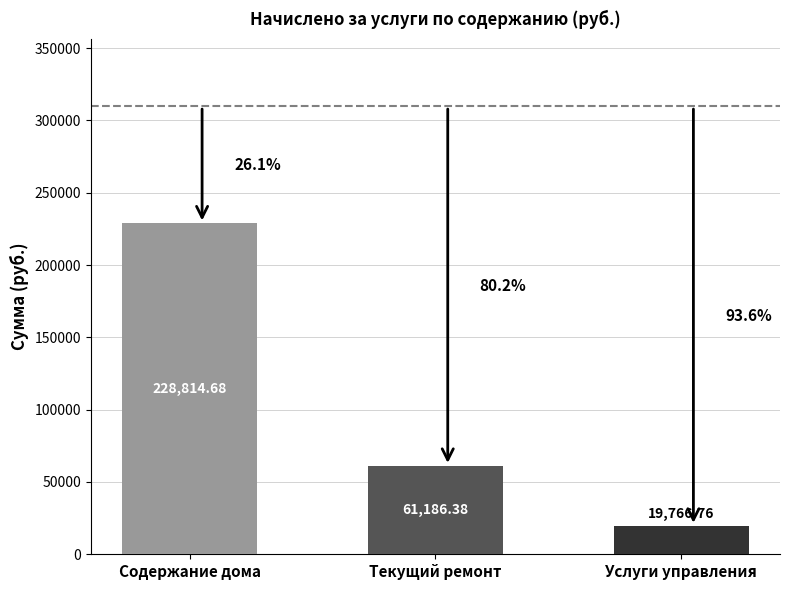

List the labels in order of value, largest first.

Содержание дома, Текущий ремонт, Услуги управления